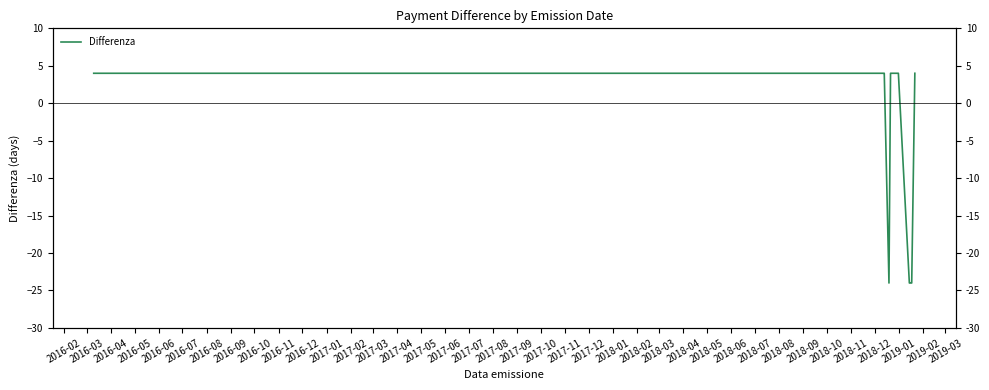

What is the label of the 12th point from the left?

2017-01